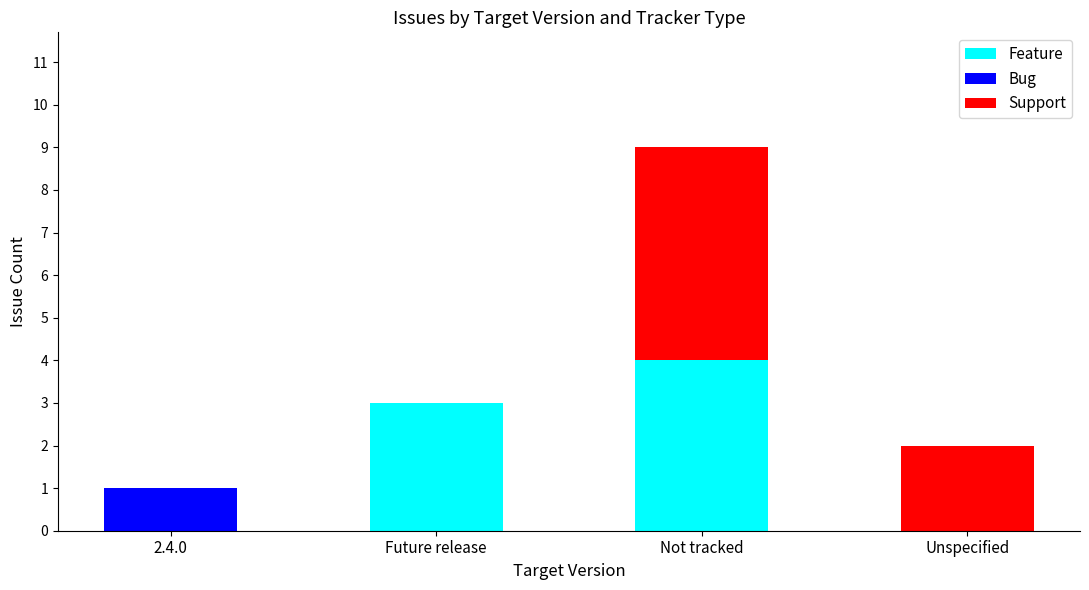

What is the sum of the Feature values at Future release and Unspecified?

3